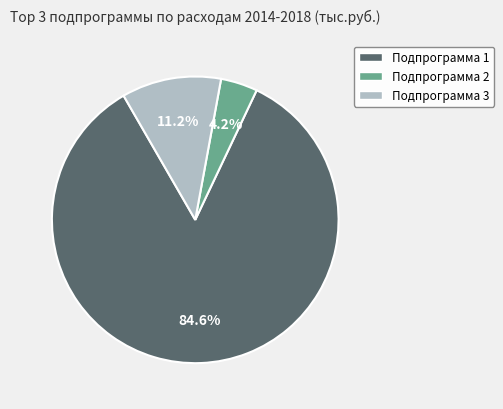

Between Подпрограмма 1 and Подпрограмма 3, which is larger?

Подпрограмма 1